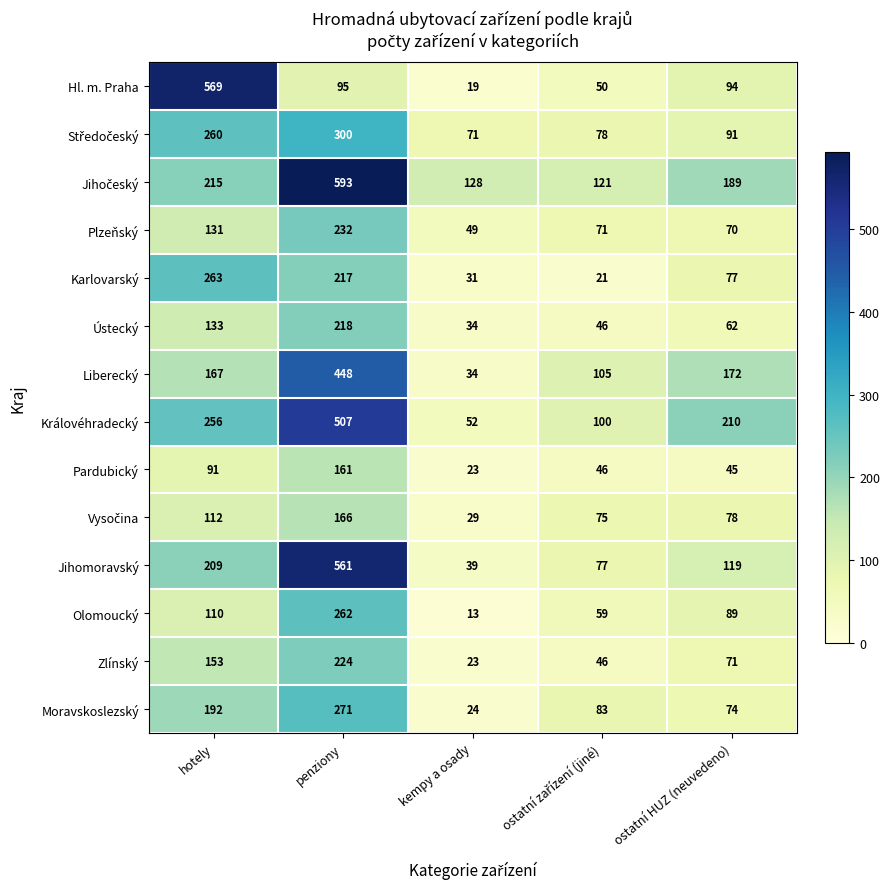

Which category has the highest value in the Pardubický series?

penziony